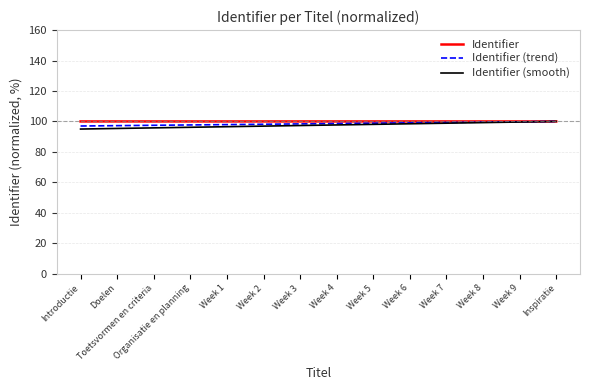

Is it true that Identifier equals 100.0 at Doelen?

True